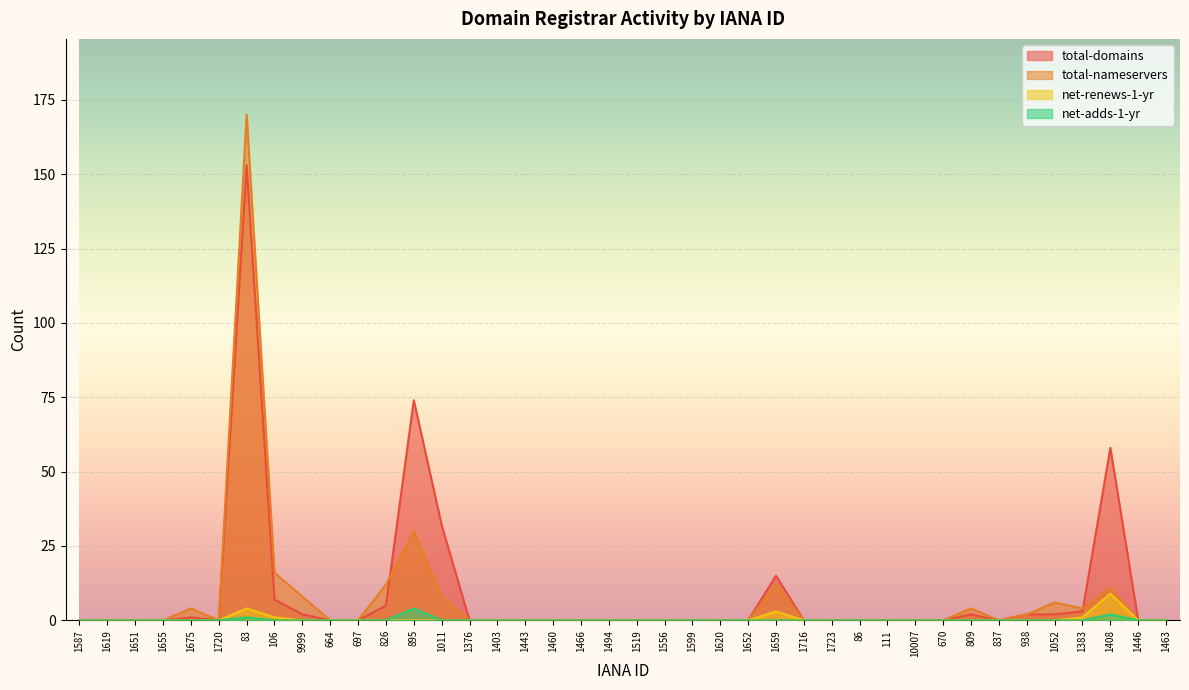

True or false: net-renews-1-yr and total-domains cross at least once.

False